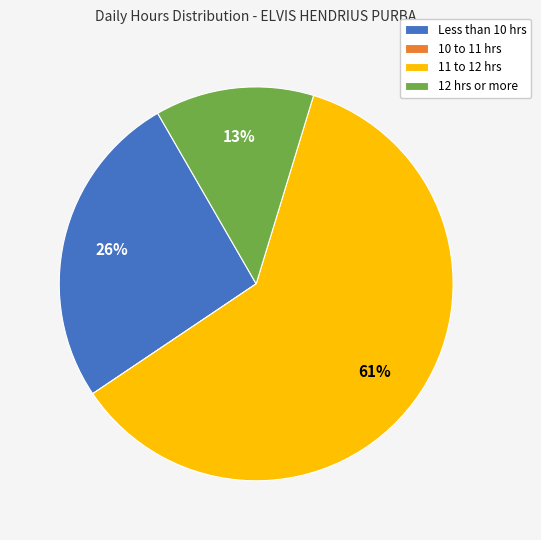

Which category has the biggest portion of the pie?

11 to 12 hrs